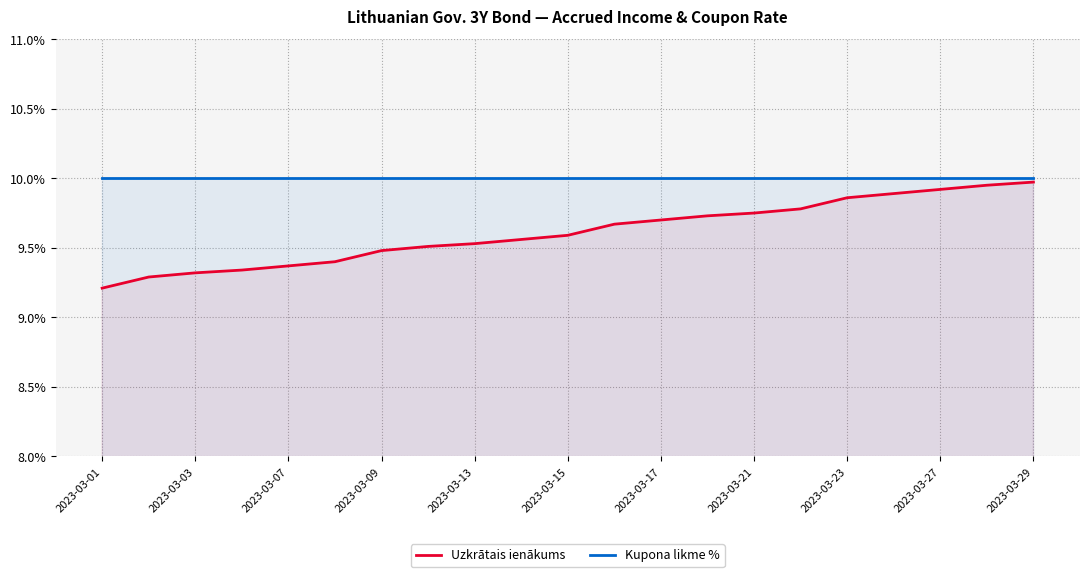

The value of Kupona likme % at 17 is 0.2. True or false?

False